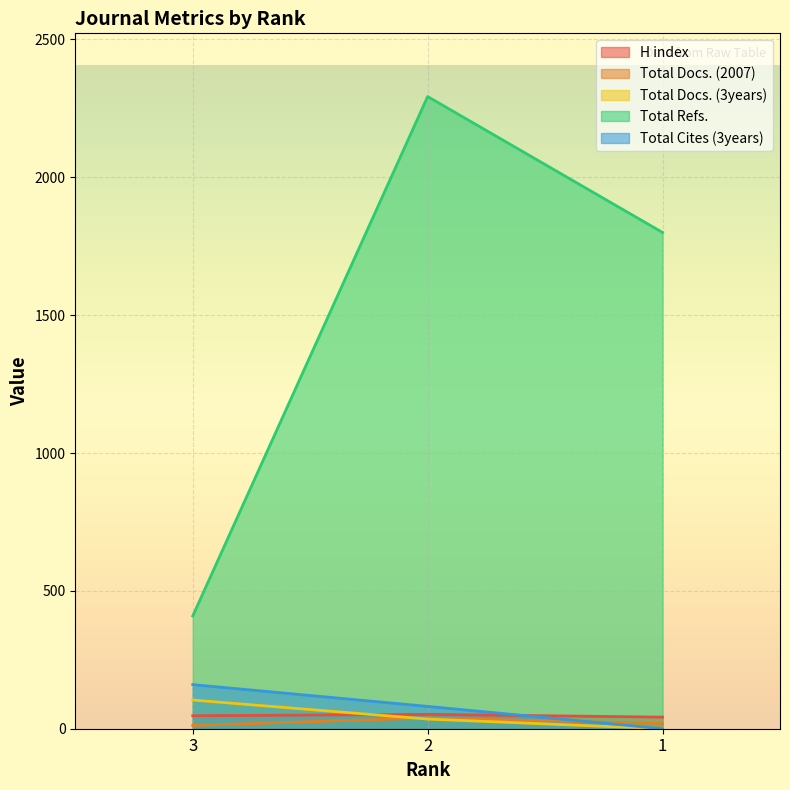

What is the difference between the Total Docs. (3years) values at 3 and 1?

104